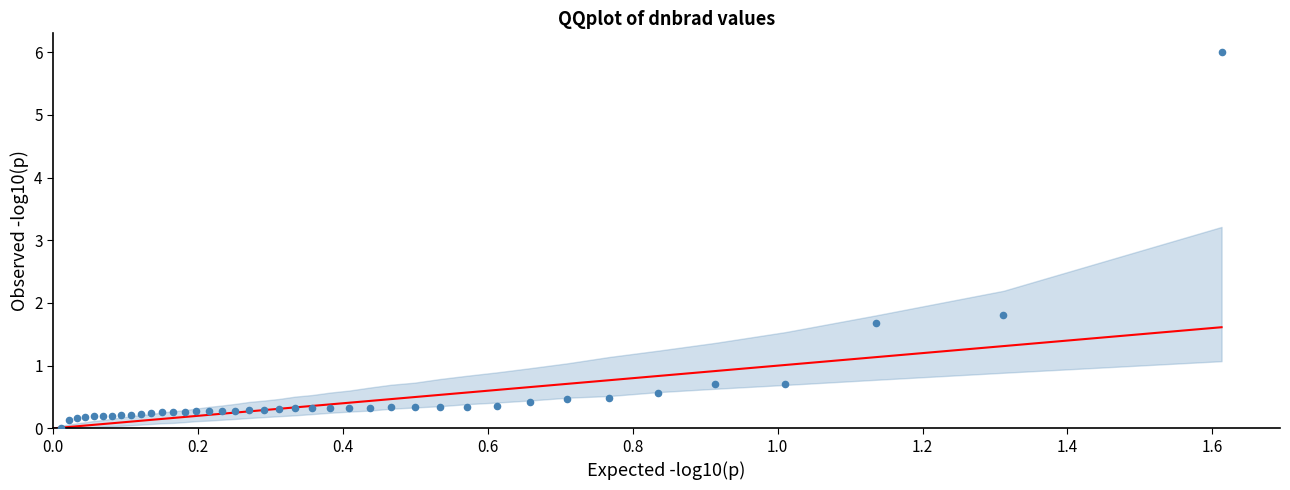

What Y value in the scatter plot is closest to 3?

1.8